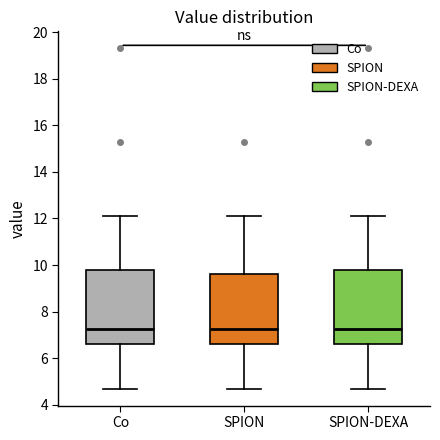

Reading left to right, read every box against the y-axis: the position of its median line, the range the box covers, and the ends of its whiskers. The values are not printed on the chart, so give them approximately, as read against the axis.

Co: median 7.2, box 6.6 to 9.8, whiskers 4.8 to 12.2
SPION: median 7.2, box 6.6 to 9.6, whiskers 4.8 to 12.2
SPION-DEXA: median 7.2, box 6.6 to 9.8, whiskers 4.8 to 12.2